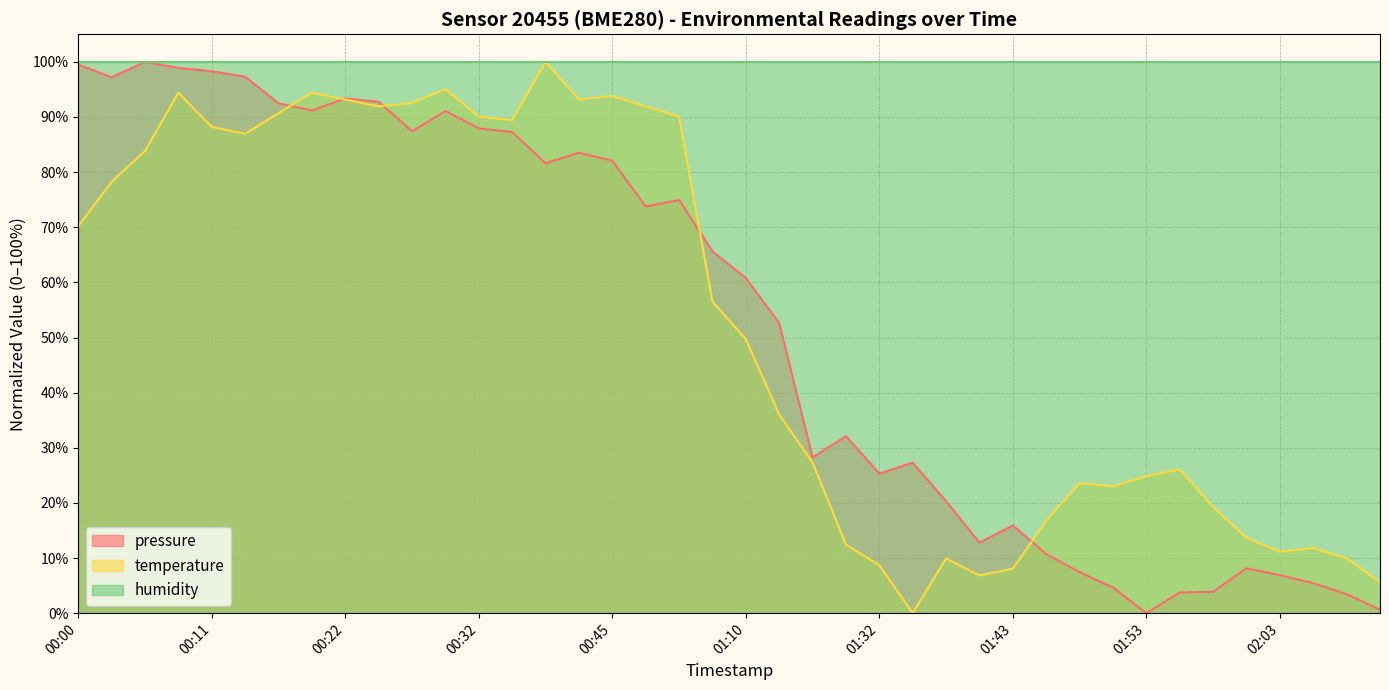

What is the sum of the temperature values at 02:06 and 00:14?

98.8